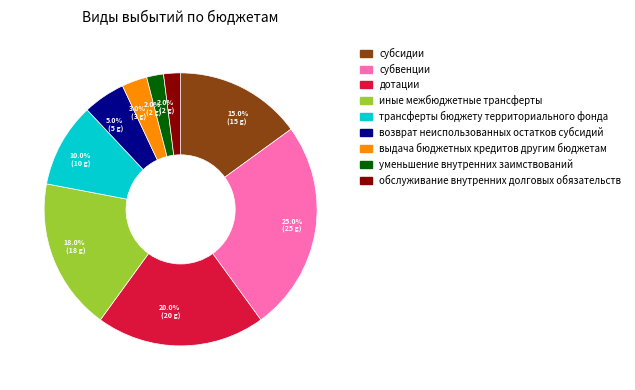

Is there any slice that represents more than half of the pie?

No